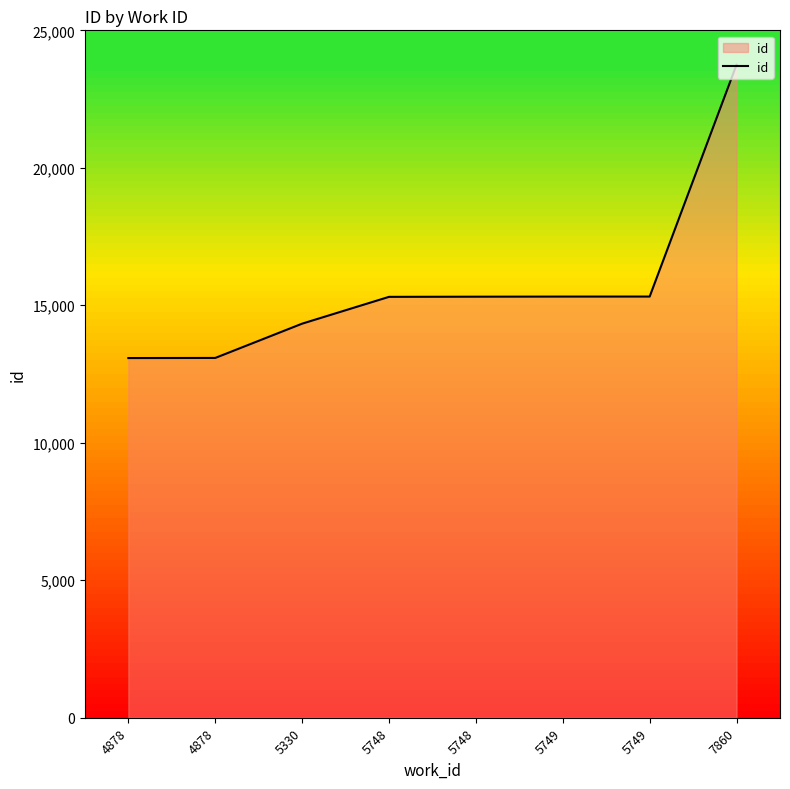

What is the ratio of the value at 5748 to the value at 4878?

1.2